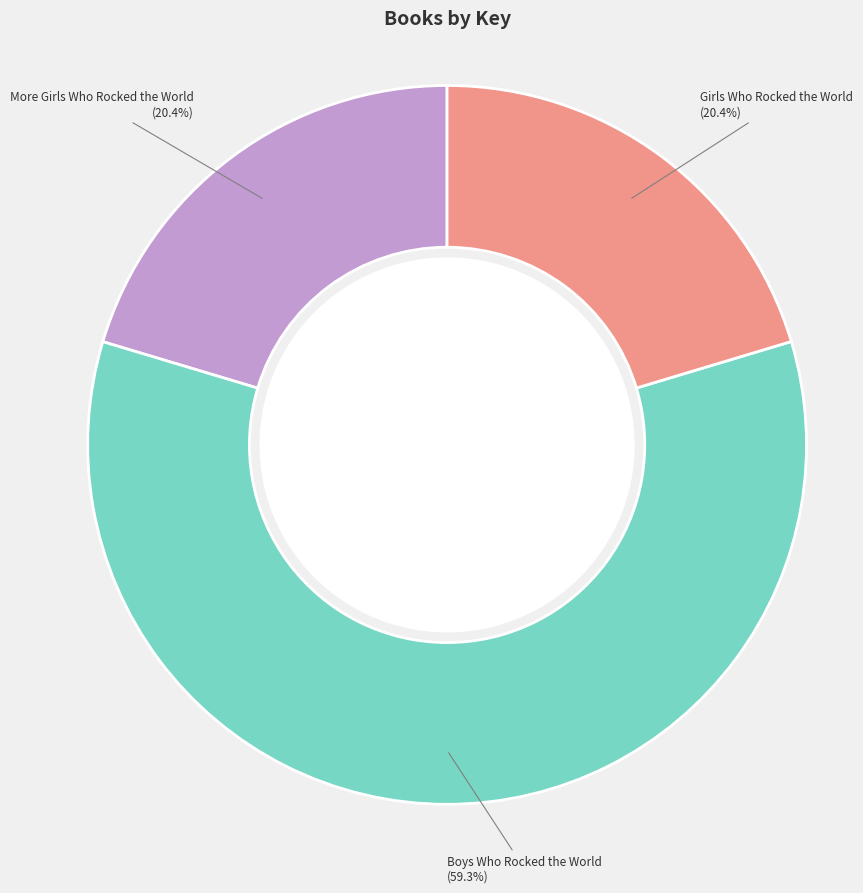

Is there any slice that represents more than half of the pie?

Yes